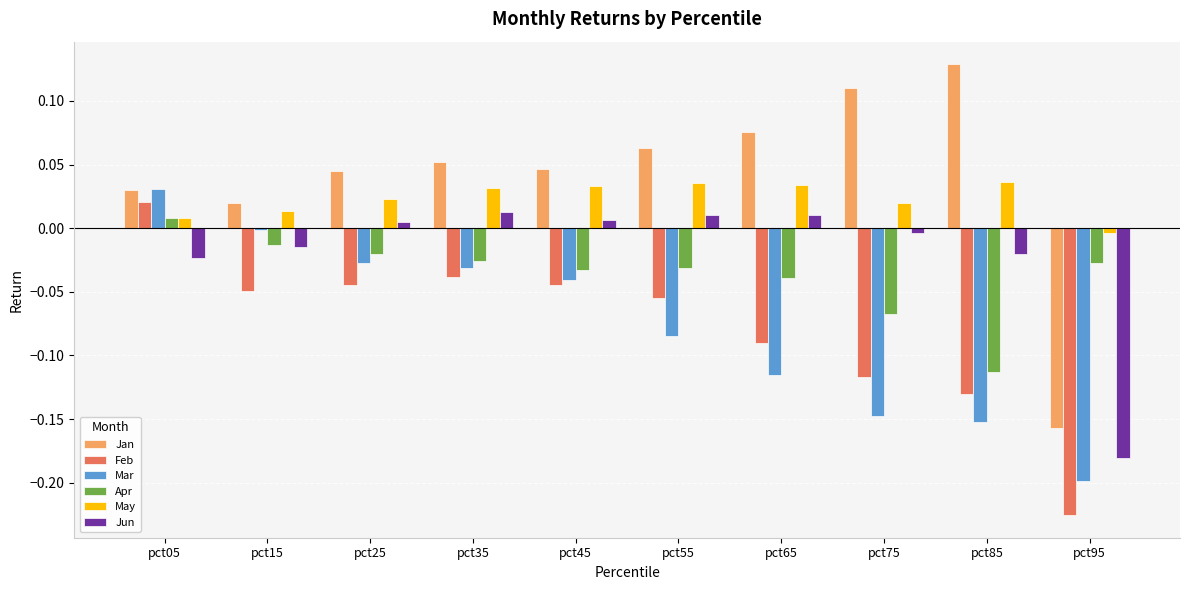

How many categories are shown in the chart?

10